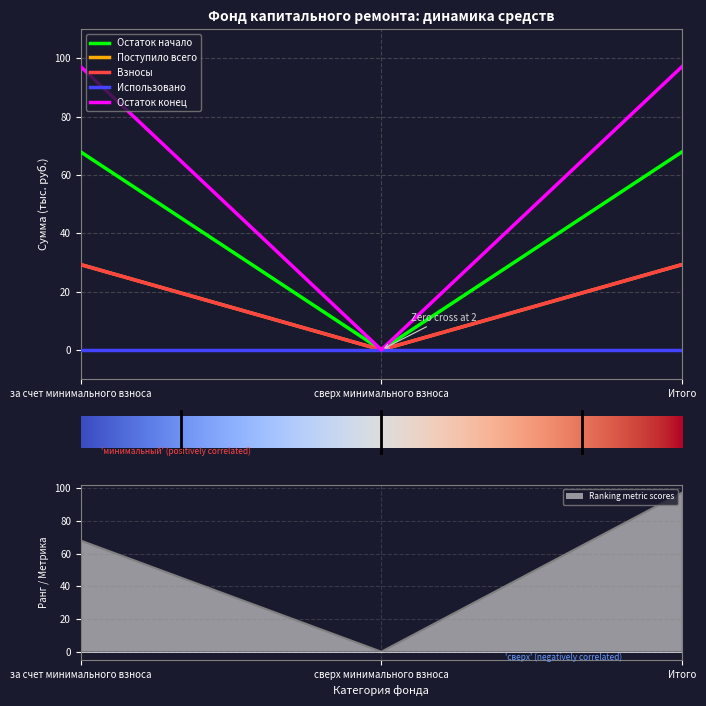

True or false: Ranking metric scores has a value of -54.7 at сверх минимального взноса.

False